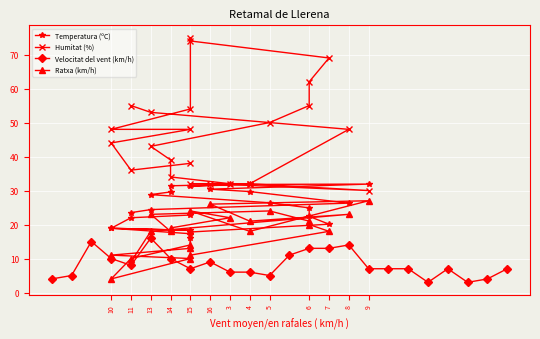

What is the average value of the Velocitat del vent (km/h) series?

8.2